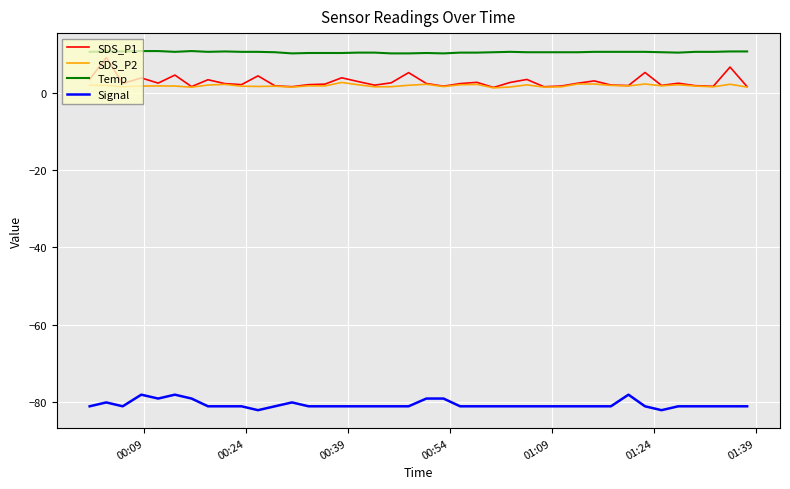

Which series has the largest range (max minus min)?

SDS_P1